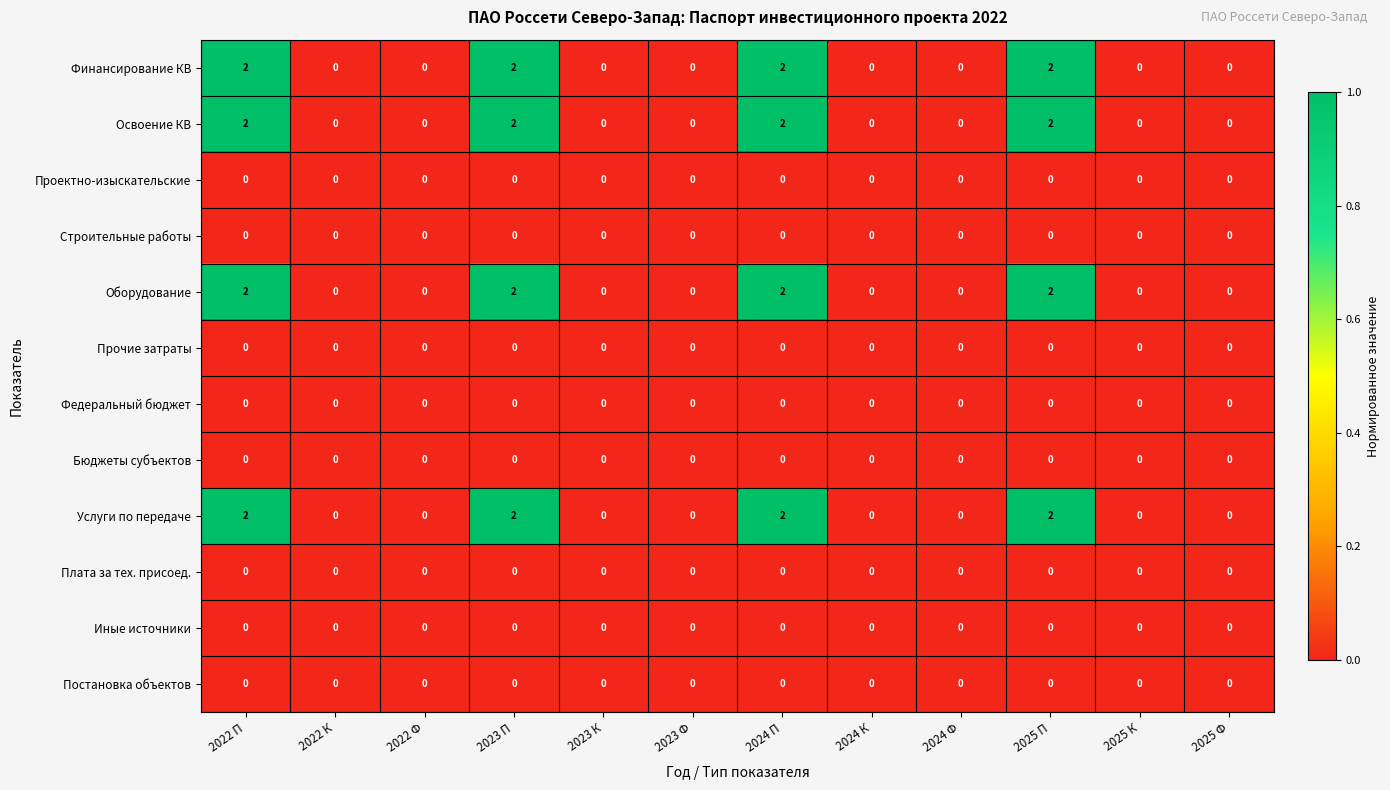

Is it true that Строительные работы equals 0 at 2024 П?

True